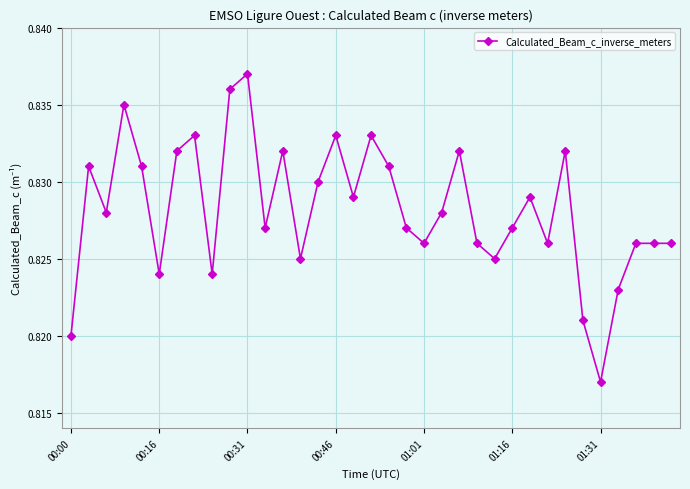

True or false: there are more than 1 points higher than both neighbors.

True